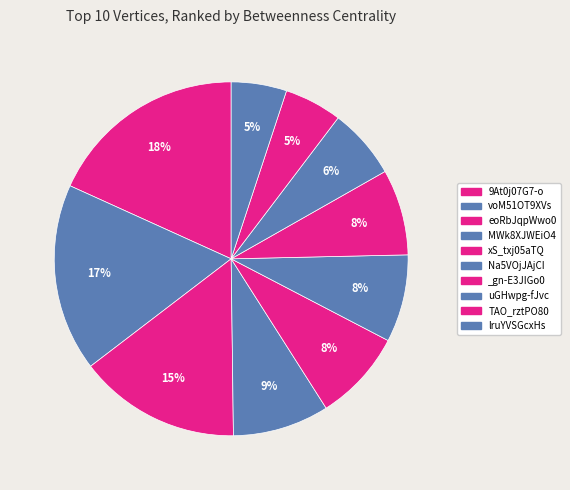

Is it true that MWk8XJWEiO4 is 9% of the pie?

True